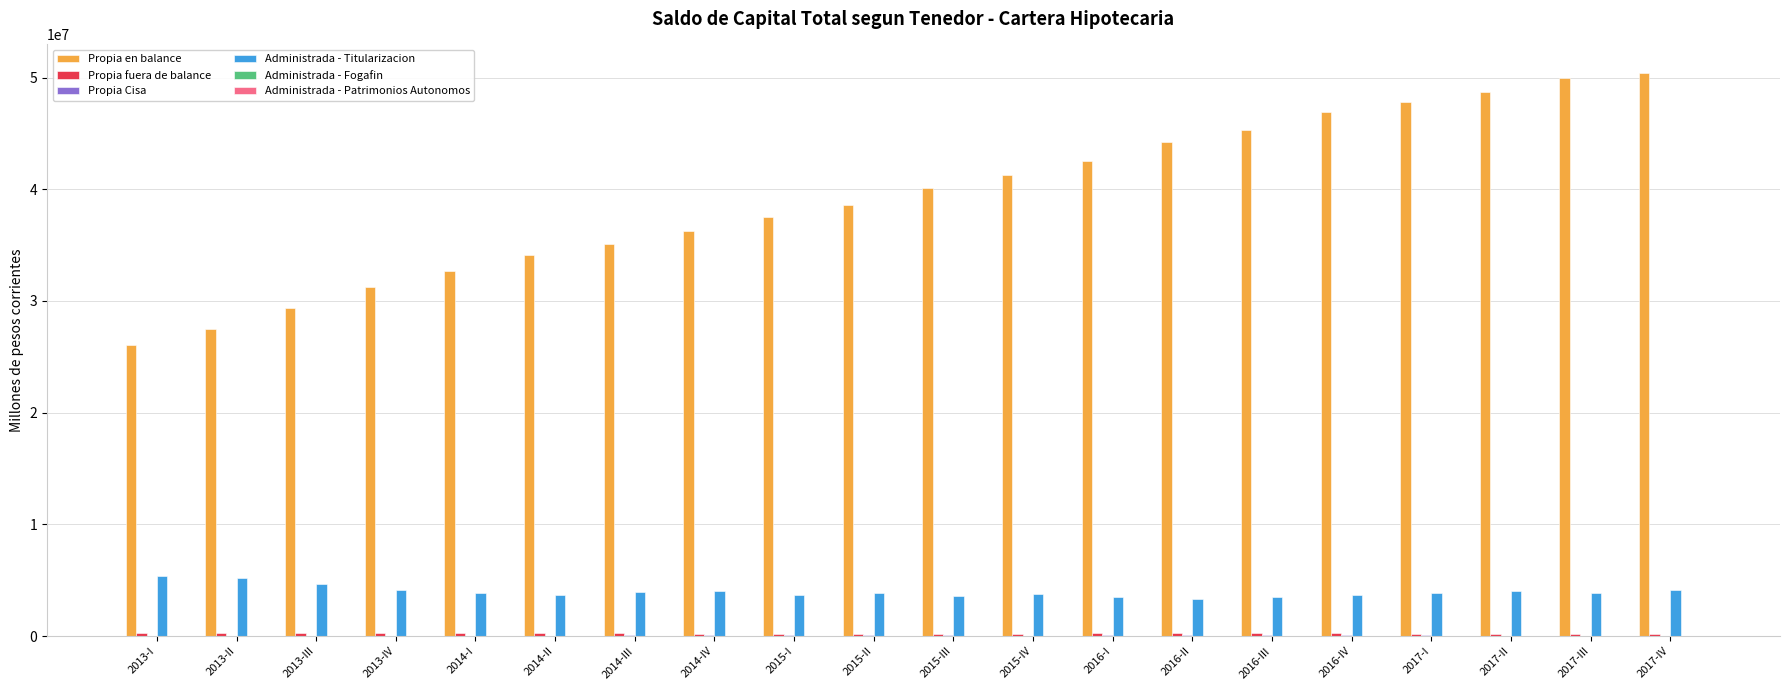

Which series has the largest total across all categories?

Propia en balance